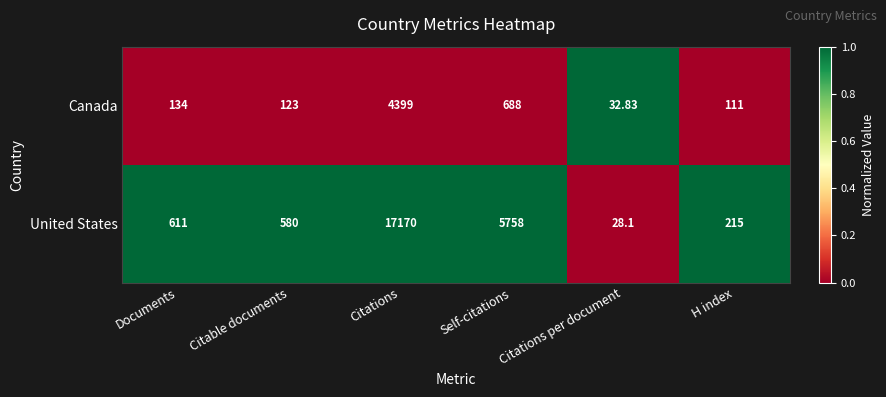

Which series has the largest total across all categories?

United States